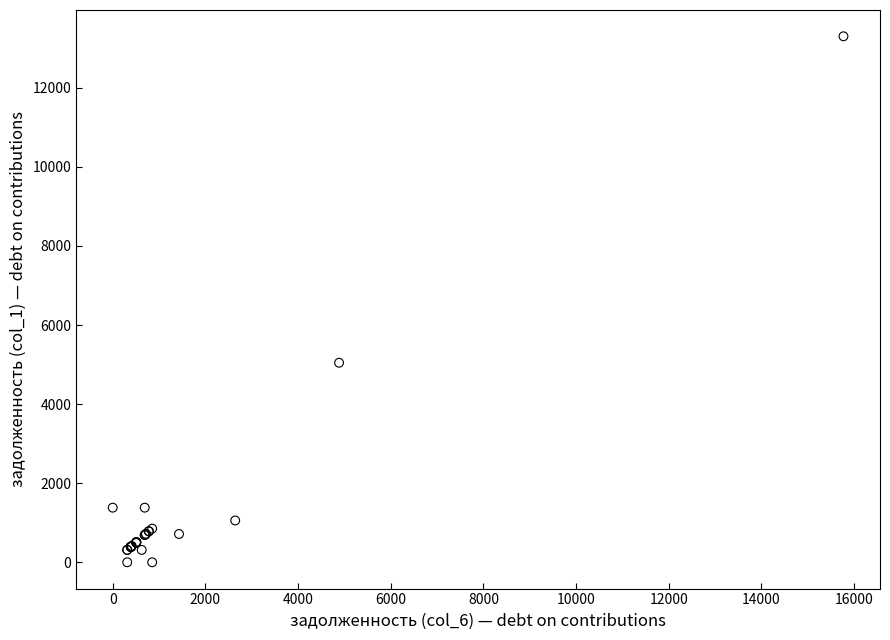

What Y value in the scatter plot is closest to 6650?

5045.8